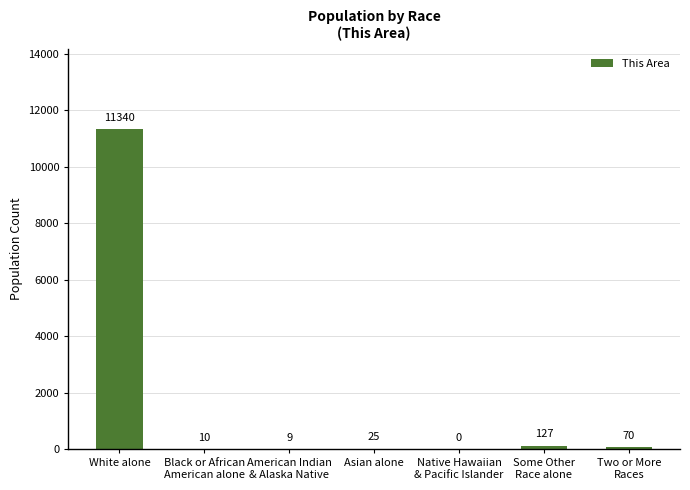

True or false: the data shows 11340 at White alone.

True